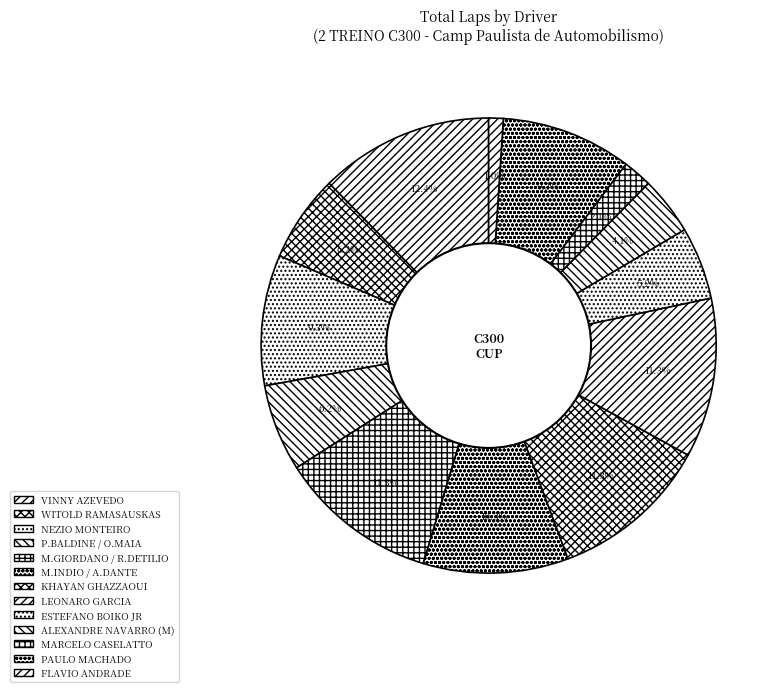

How many slices are in this pie chart?

13